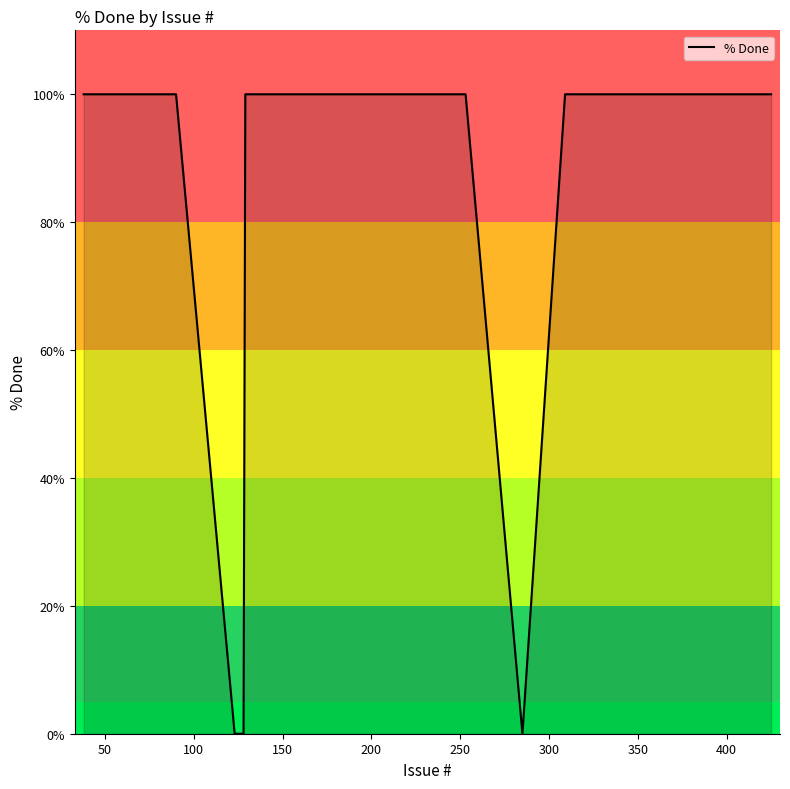

What is the maximum value shown in the chart?

100